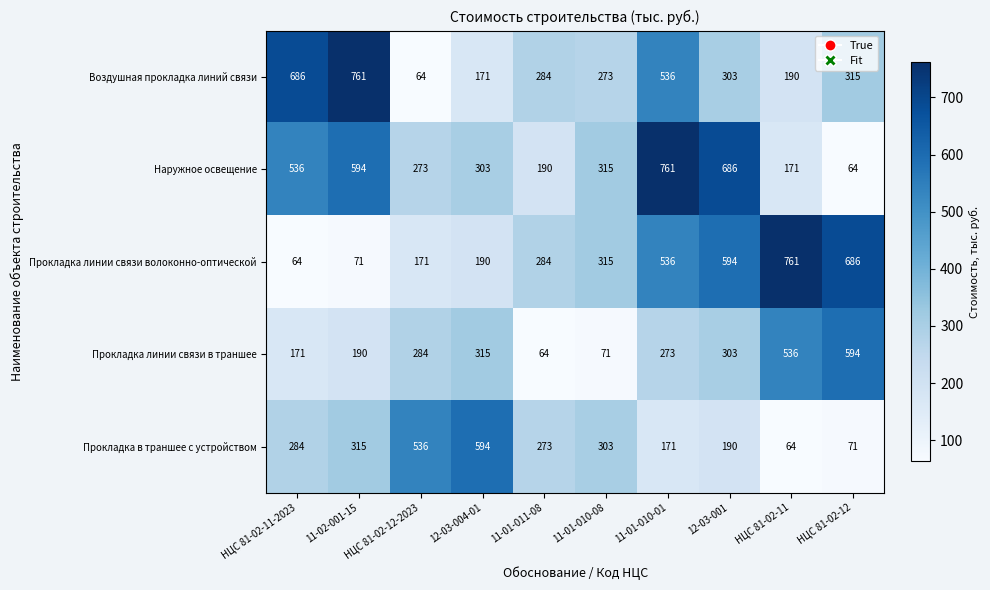

List the labels in order of Воздушная прокладка линий связи value, largest first.

11-02-001-15, НЦС 81-02-11-2023, 11-01-010-01, НЦС 81-02-12, 12-03-001, 11-01-011-08, 11-01-010-08, НЦС 81-02-11, 12-03-004-01, НЦС 81-02-12-2023